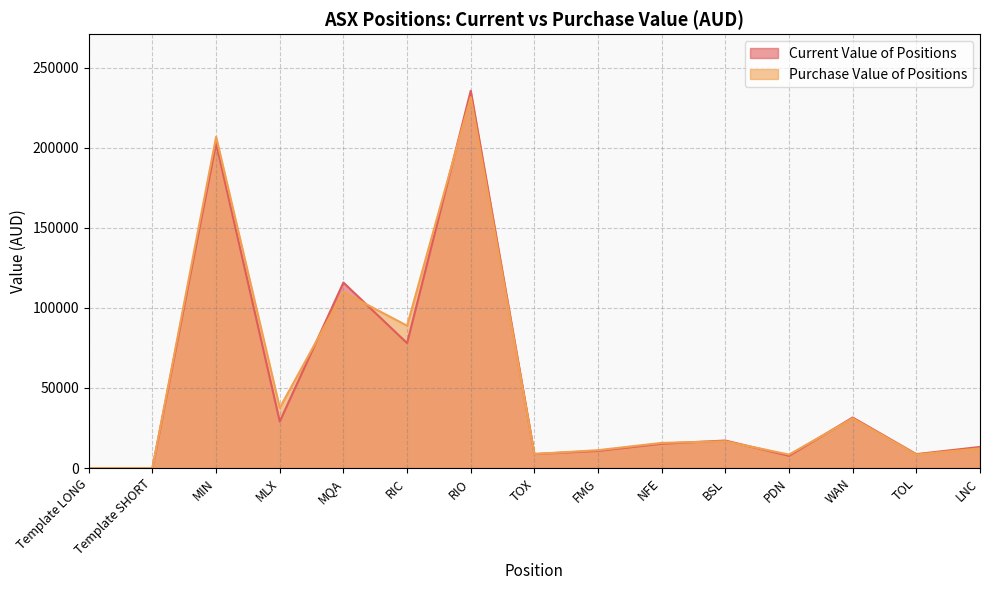

At which category does Purchase Value of Positions reach its first local valley?

MLX